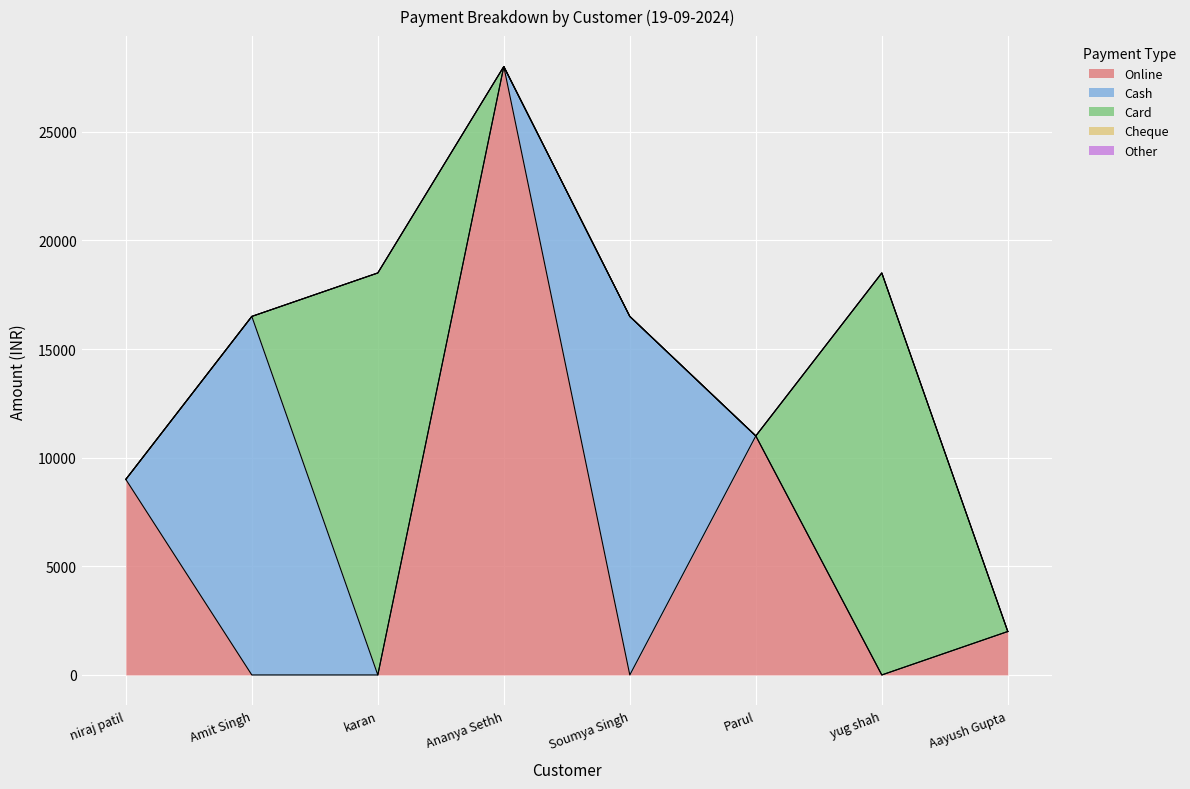

Is the value of Cheque at Amit Singh greater than the value of Online at yug shah?

No